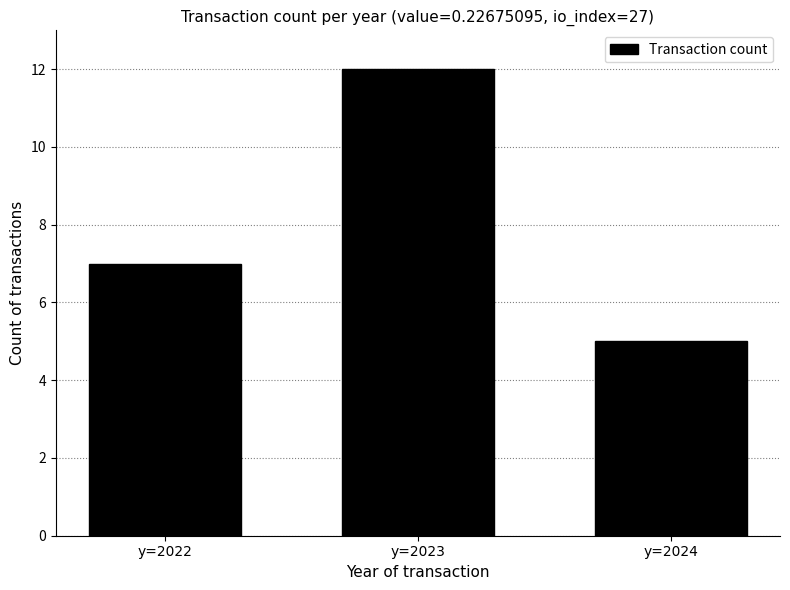

Count the values in the range 5 to 12.

3